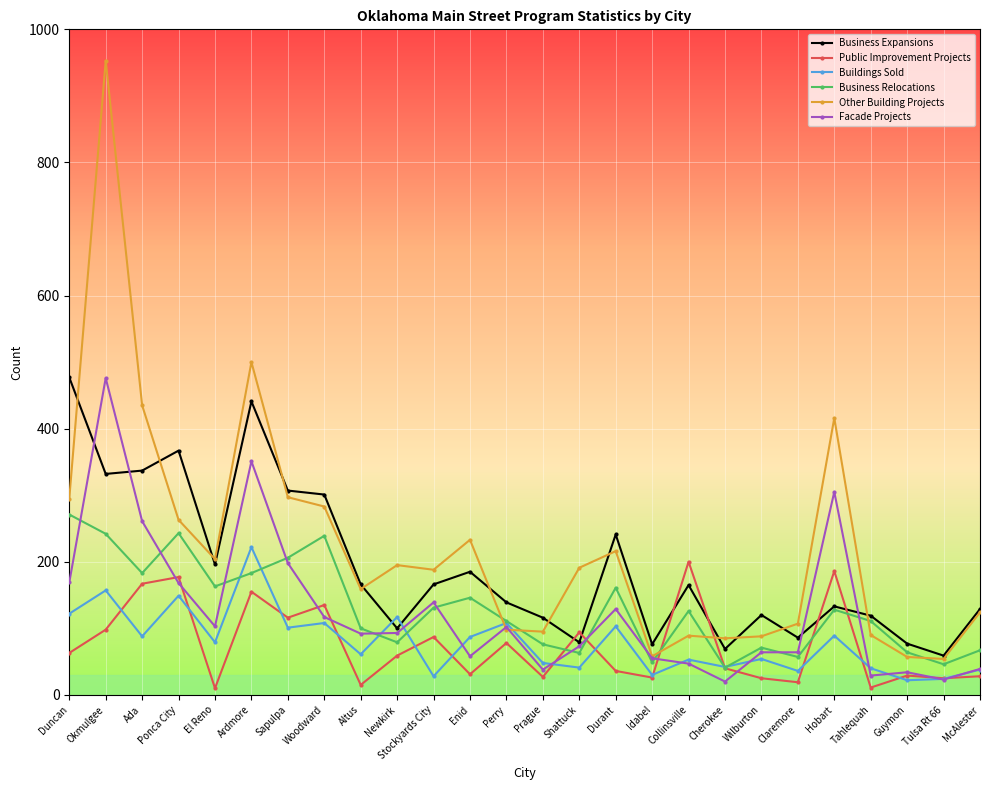

What is the value of the Business Expansions point at the 8th from the left?

301